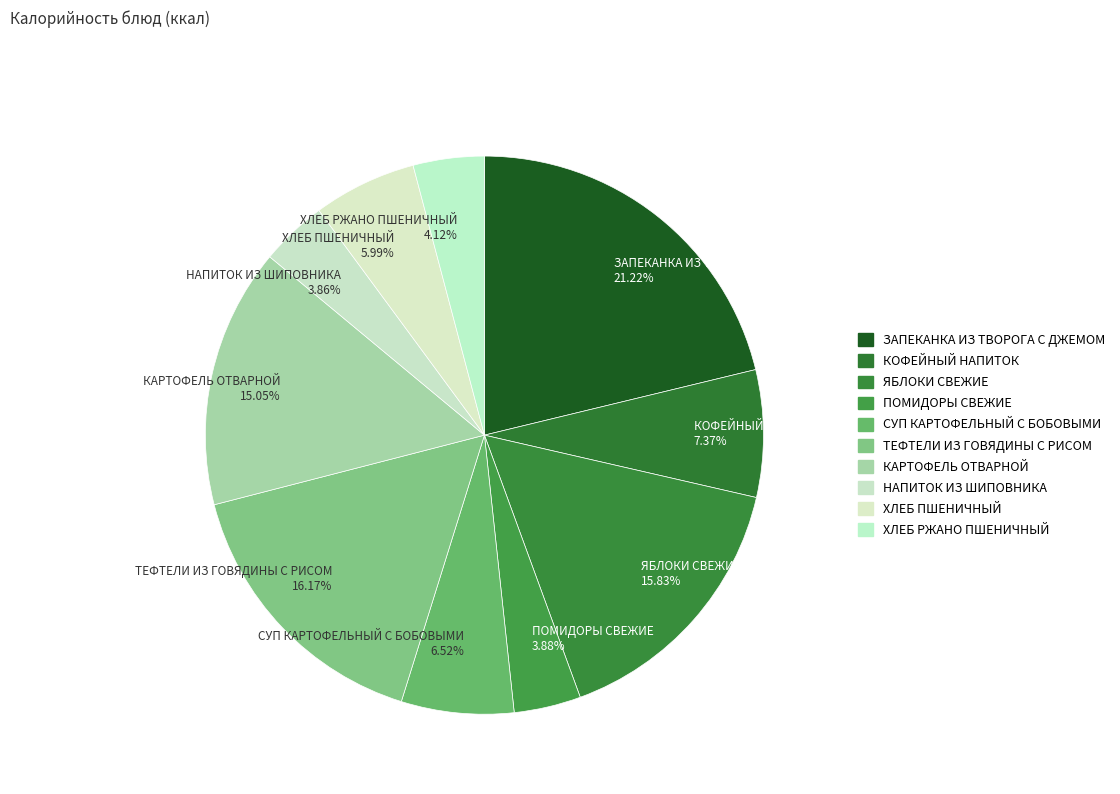

Approximately how many times larger is the value at ЯБЛОКИ СВЕЖИЕ compared to ТЕФТЕЛИ ИЗ ГОВЯДИНЫ С РИСОМ?

1.0